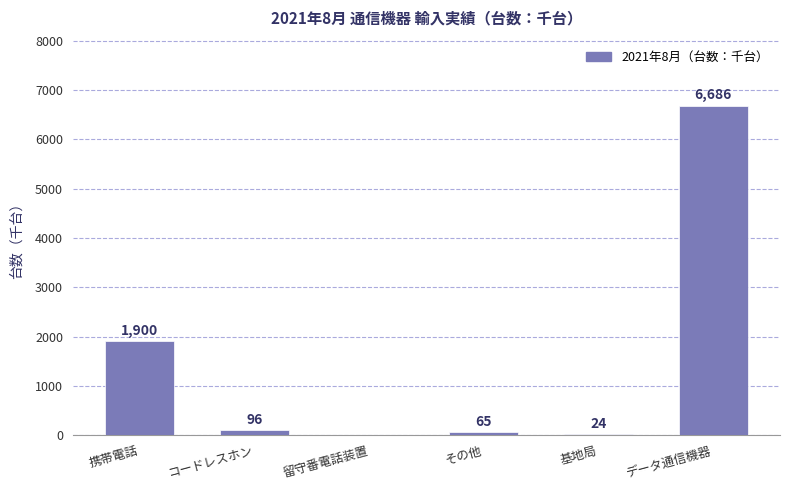

How many data points does each series have?

6